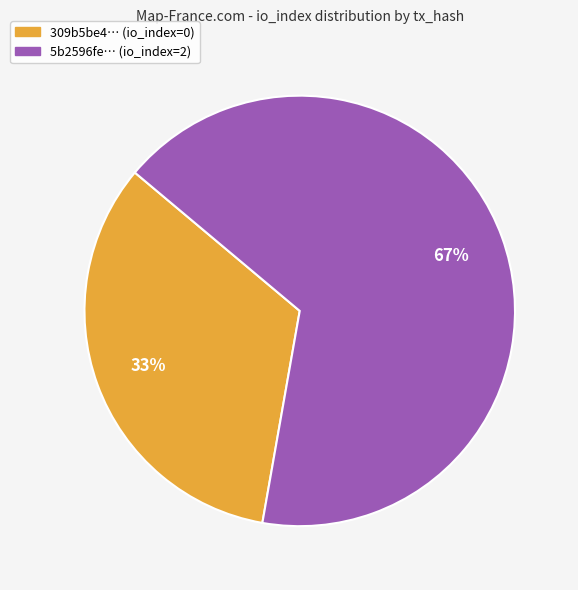

Does any single category account for the majority?

Yes